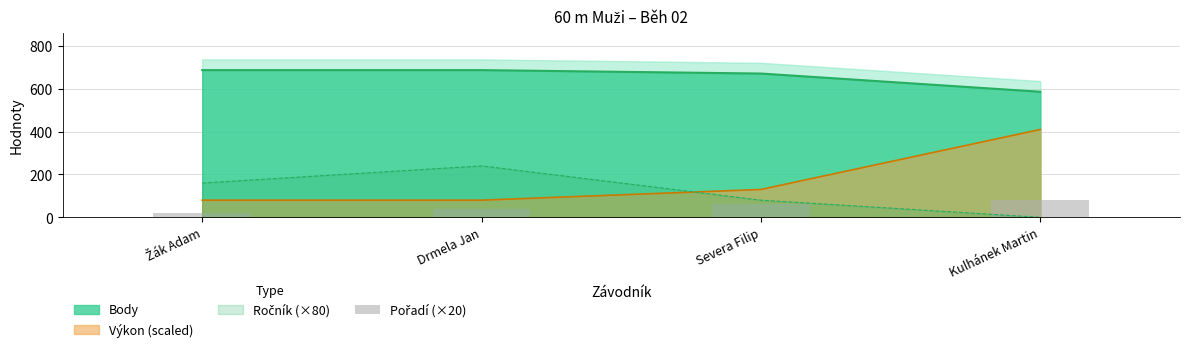

Reading right to left, what are all the values shown in this chart?

80	60	40	20